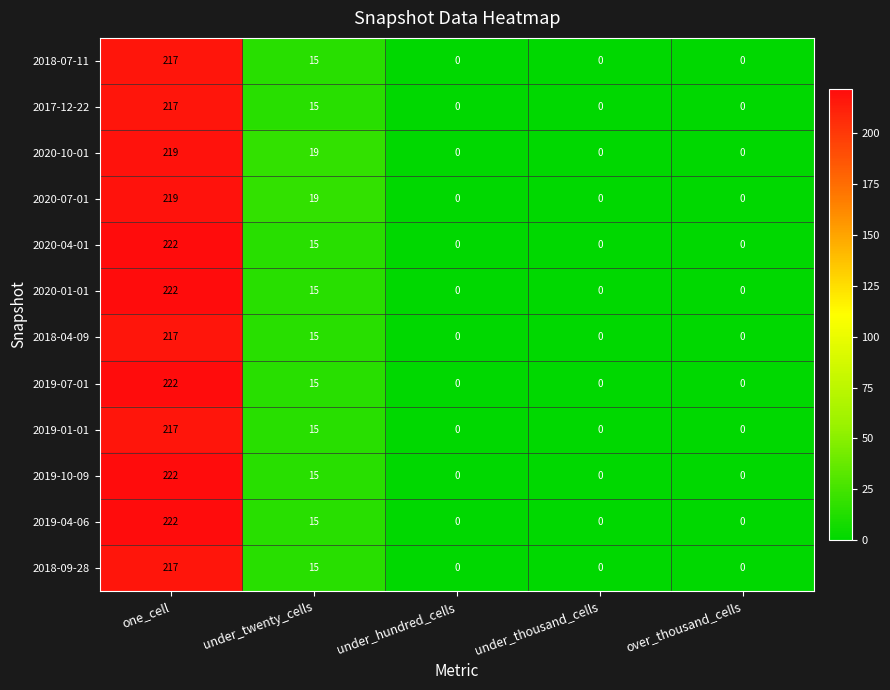

The 2017-12-22 series shows 0 at over_thousand_cells. True or false?

True